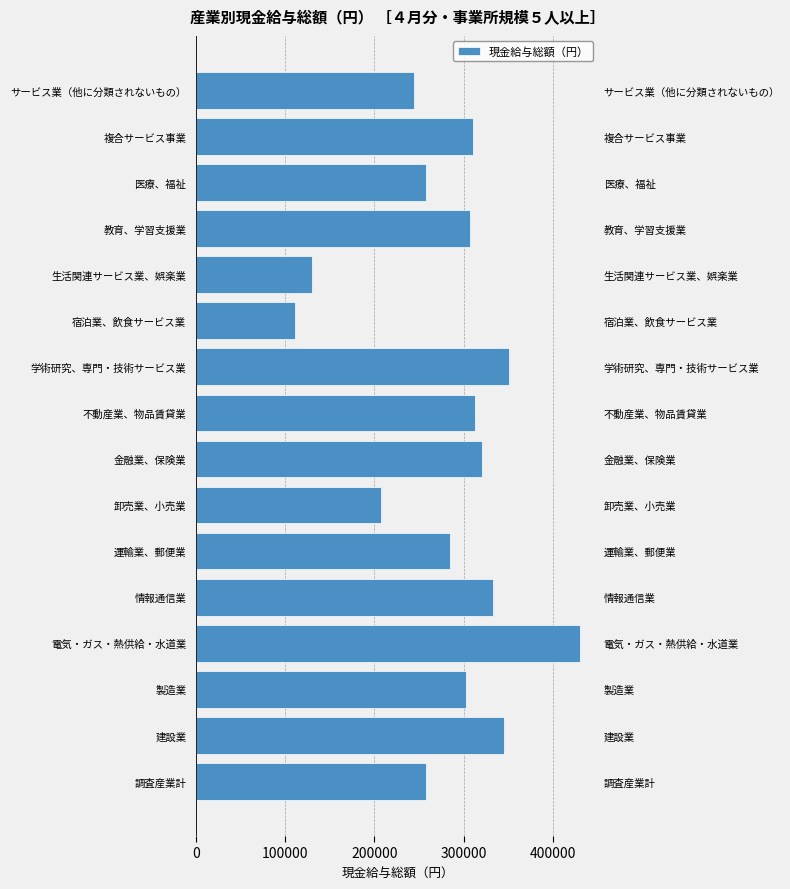

The value at 教育、学習支援業 is 548981. True or false?

False